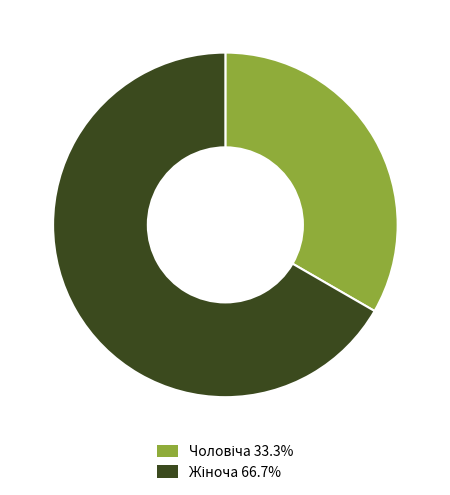

Is there any slice that represents more than half of the pie?

Yes